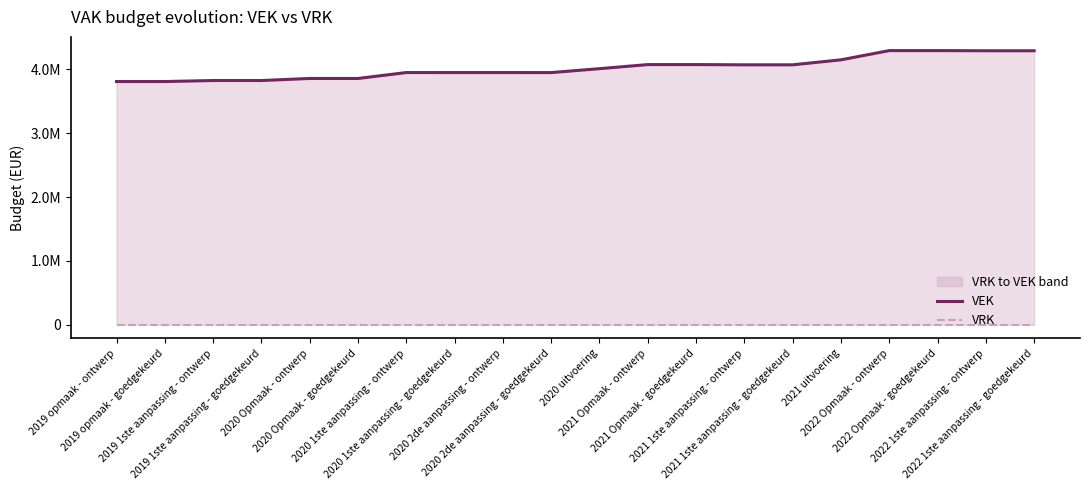

Rank the series by their average value, from lowest to highest.

VRK, VEK